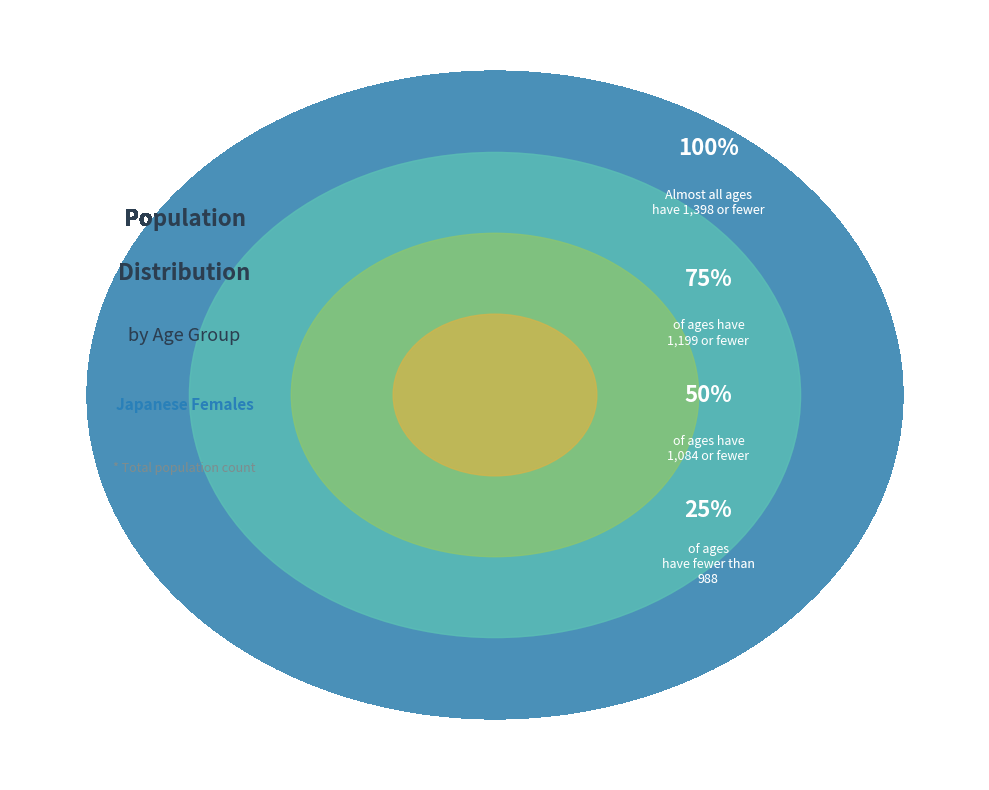

Combined, do 73 and 66 account for over 50%?

No